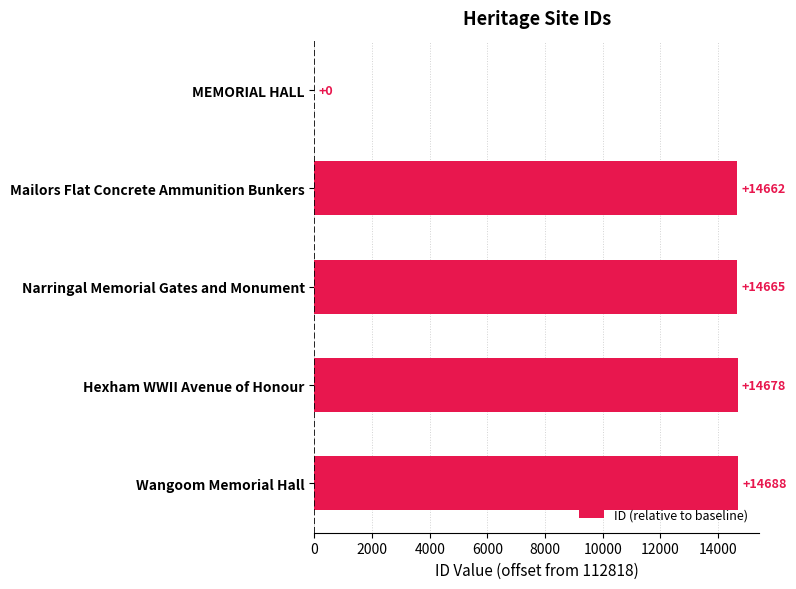

Which has a higher value, Narringal Memorial Gates and Monument or Wangoom Memorial Hall?

Wangoom Memorial Hall